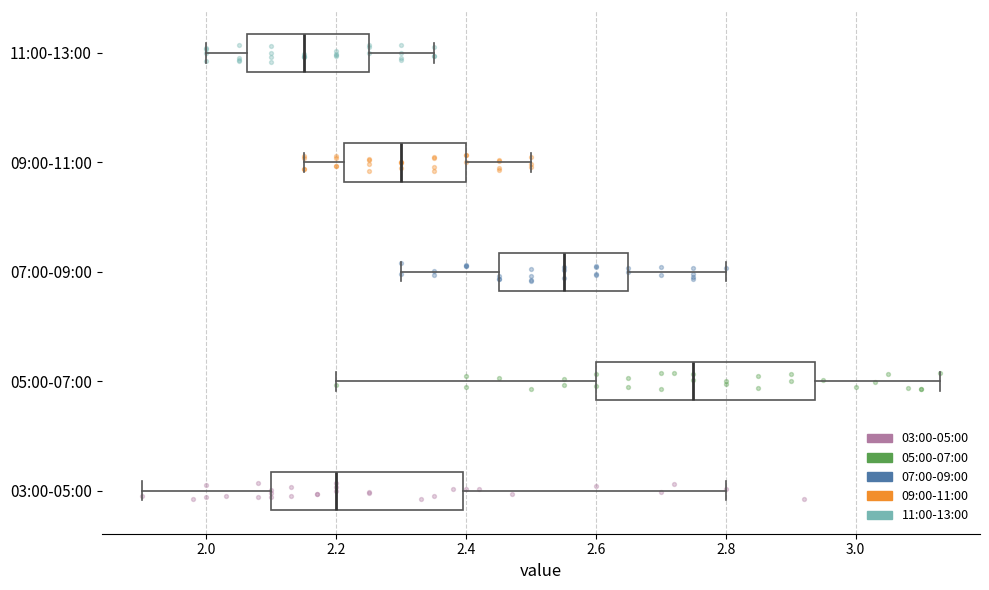

Which box has the furthest to the right median line?

05:00-07:00